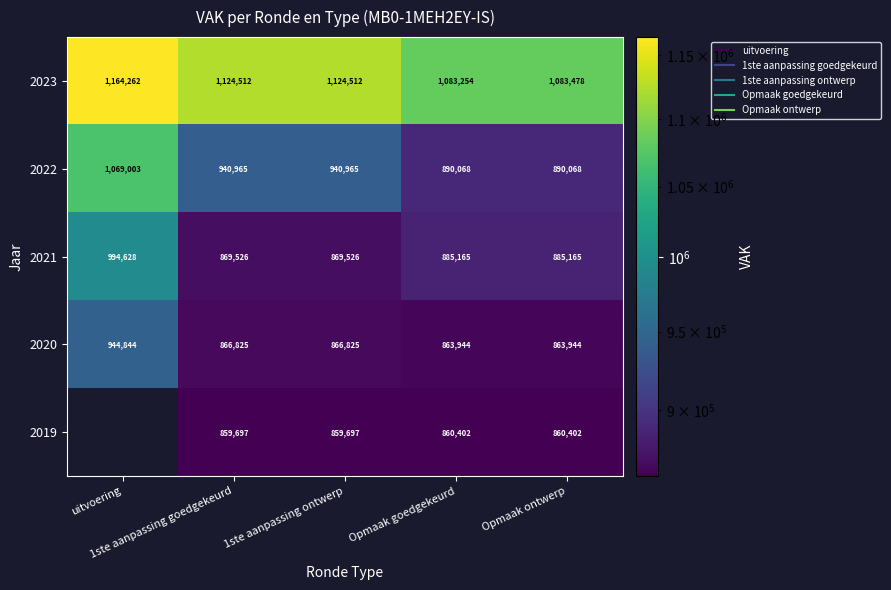

Is it true that 2023 equals 1772555 at Opmaak ontwerp?

False